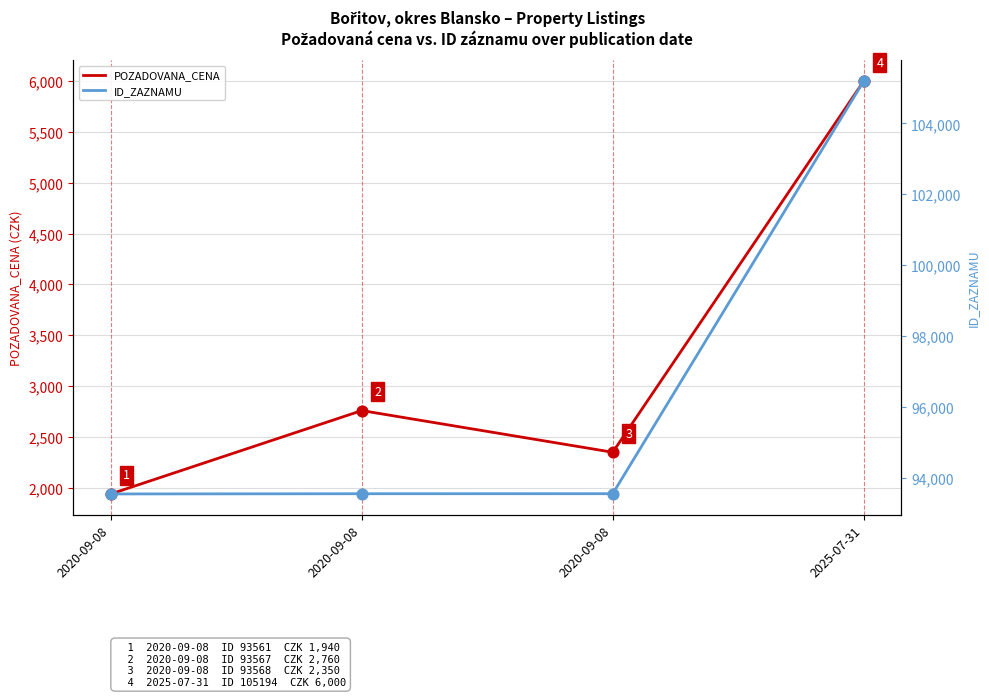

Which series reaches the maximum Y coordinate?

ID_ZAZNAMU